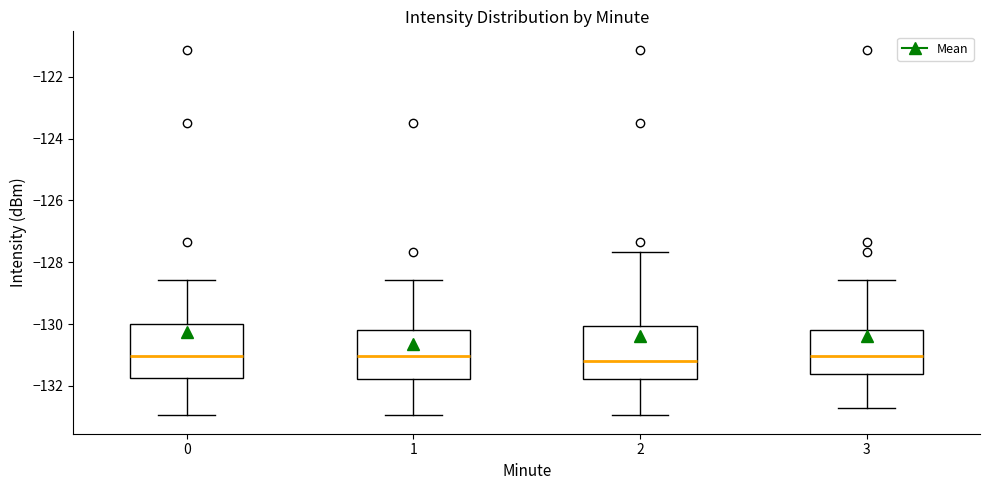

Reading left to right, transcribe this box plot: for each box, give where its median line is, the range the box spans, and where its two whiskers end, as read against the y-axis. The values are not printed on the chart, so give them approximately, as read against the axis.

0: median -131.0, box -131.8 to -130.0, whiskers -133.0 to -128.6
1: median -131.0, box -131.8 to -130.2, whiskers -133.0 to -128.6
2: median -131.2, box -131.8 to -130.0, whiskers -133.0 to -127.6
3: median -131.0, box -131.6 to -130.2, whiskers -132.8 to -128.6